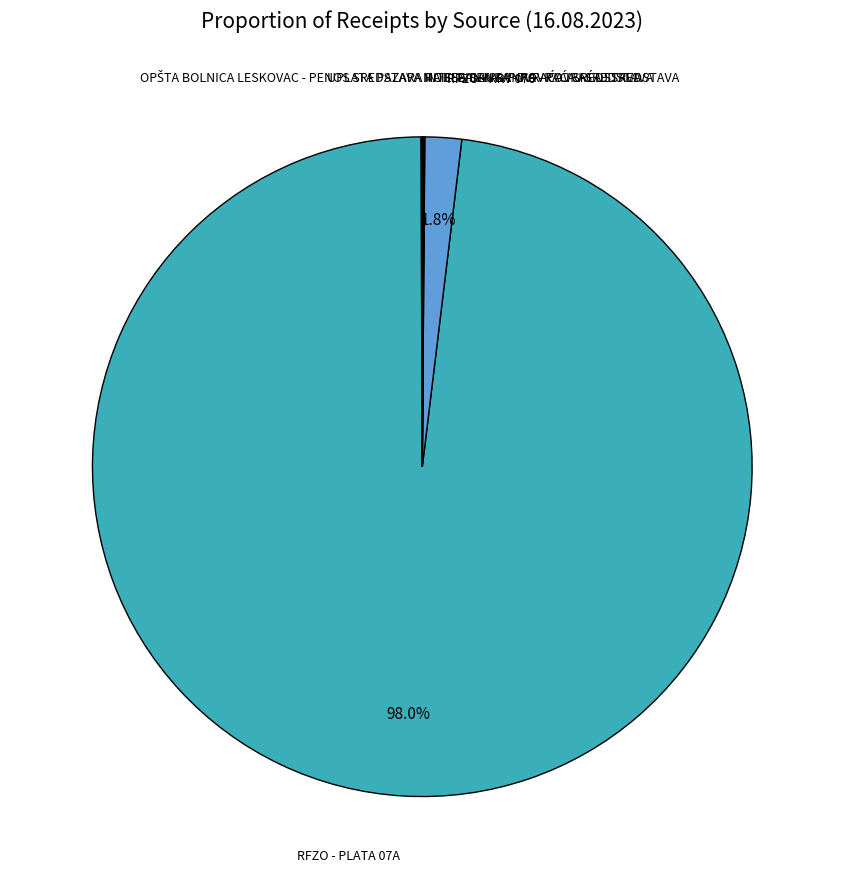

Which category accounts for the majority?

RFZO - PLATA 07A